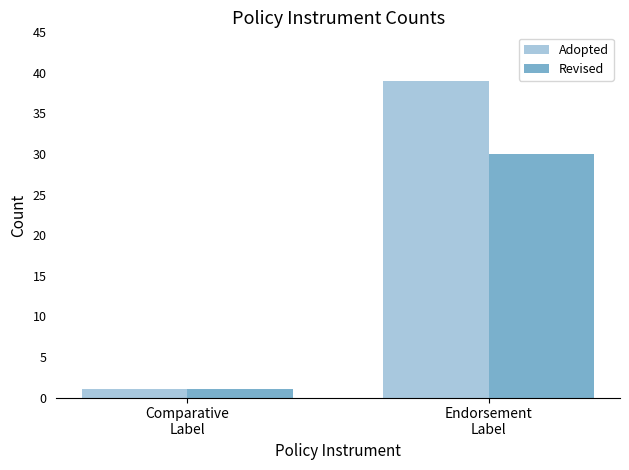

What is the maximum value shown in the chart?

39